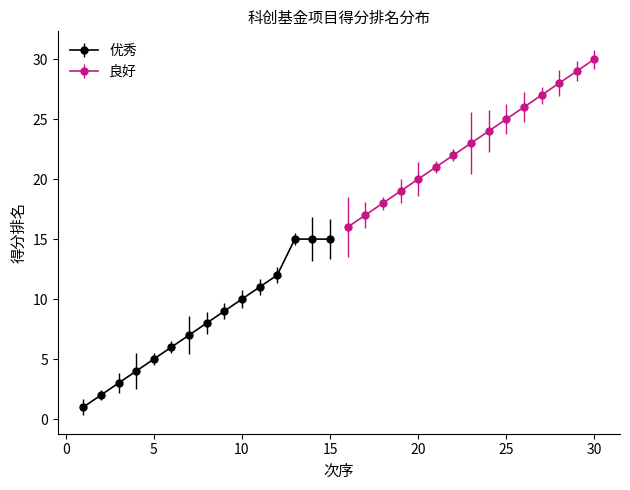

Reading right to left, what are all the values shown in this chart?

优秀: 15	15	15	12	11	10	9	8	7	6	5	4	3	2	1
良好: 30	29	28	27	26	25	24	23	22	21	20	19	18	17	16